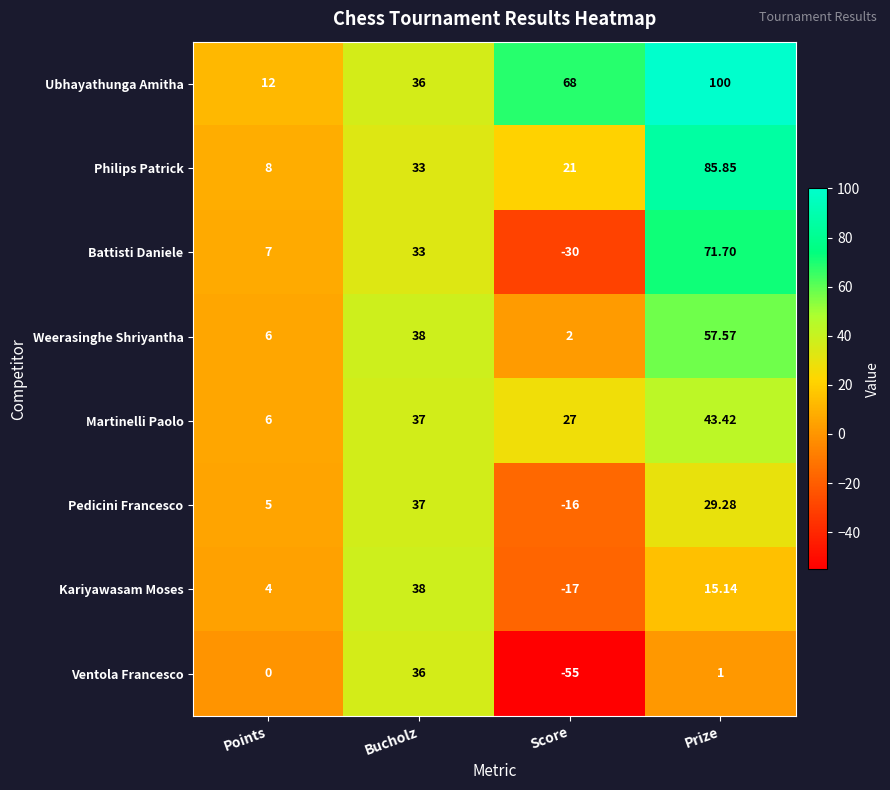

Where is Weerasinghe Shriyantha nearest to the value 29?

Bucholz